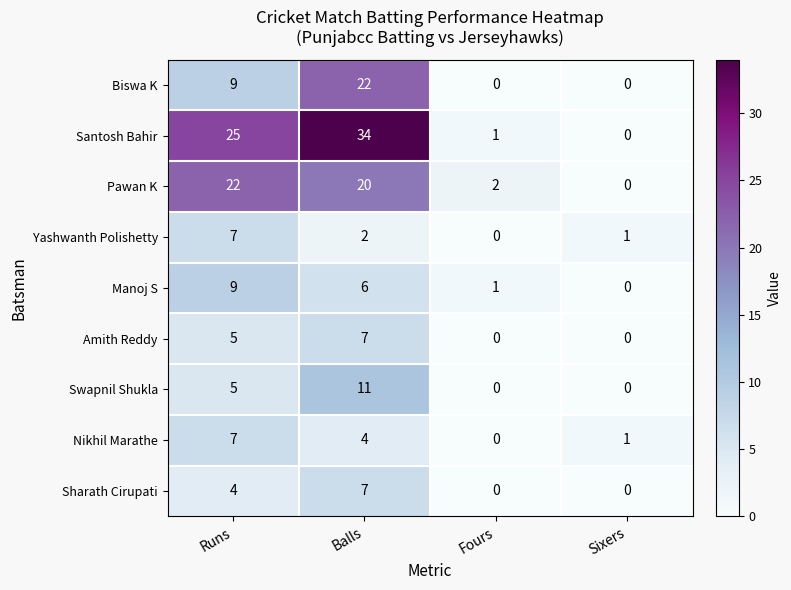

Count the number of data series in this chart.

9